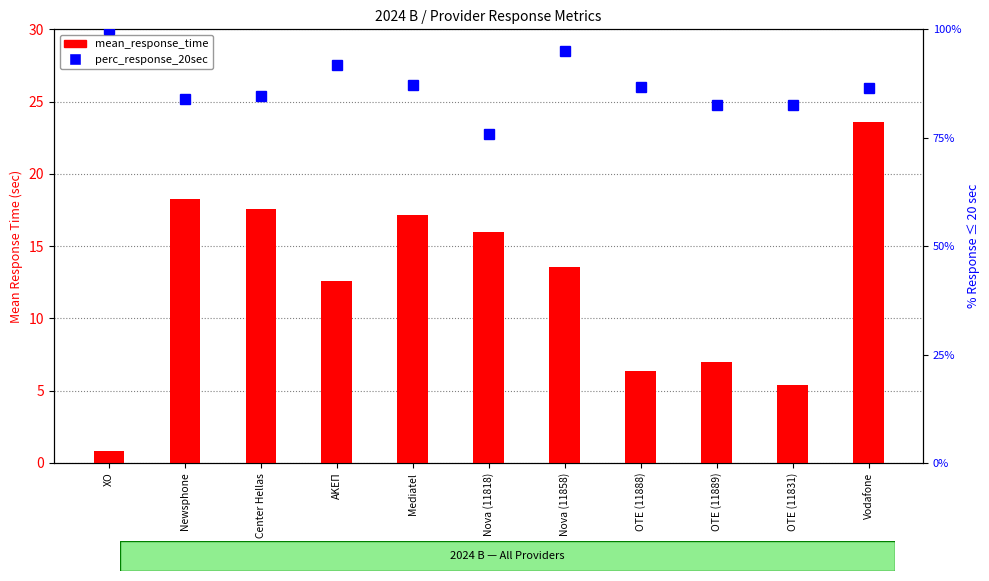

At how many categories does at least one series exceed 24?

11